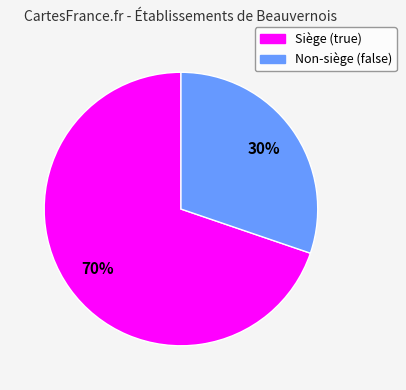

To the nearest percent, what is the difference between the largest and smallest slice percentages?

40%